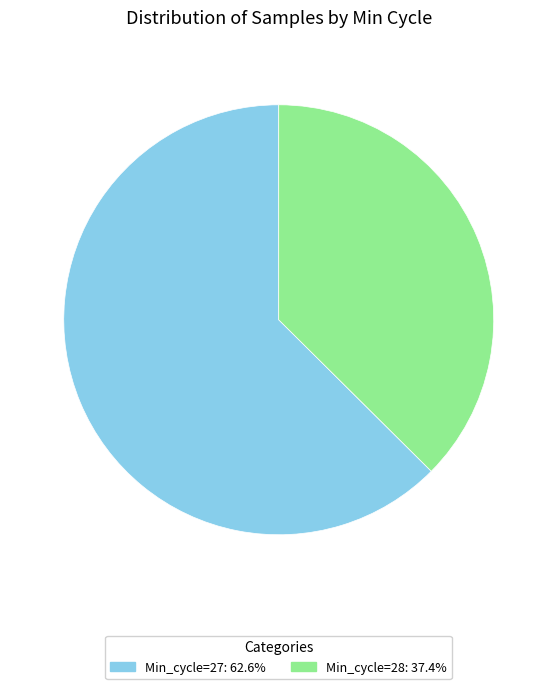

Is Min_cycle=27: 62.6% the majority of the pie?

Yes